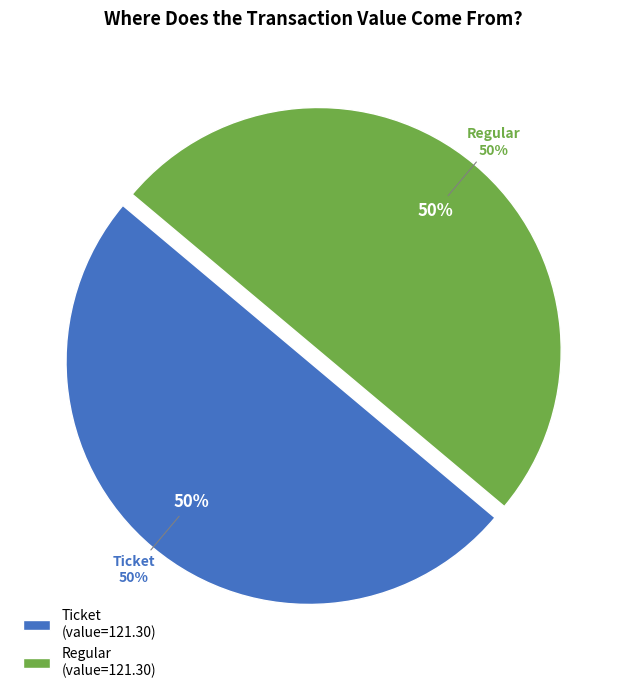

Which category accounts for the majority?

Regular (io_index=3)